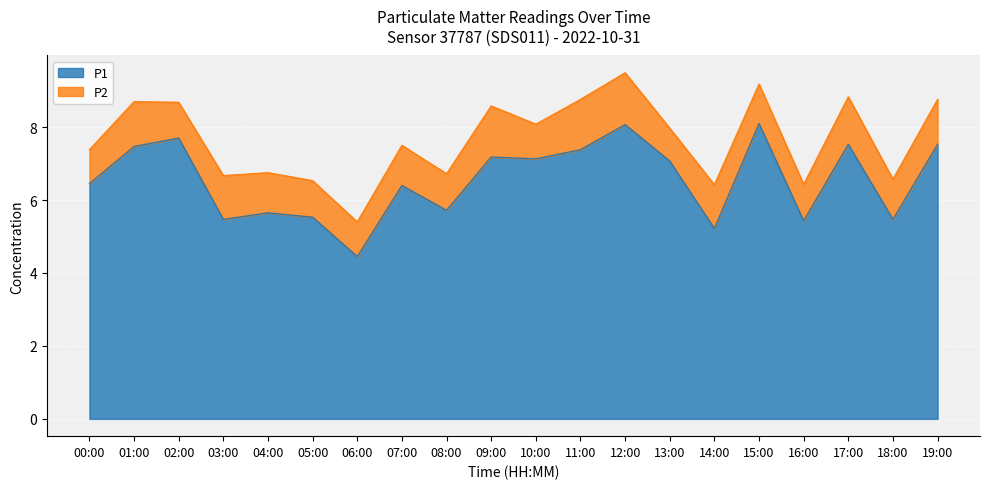

Between 11:00 and 01:00, which is larger?

01:00